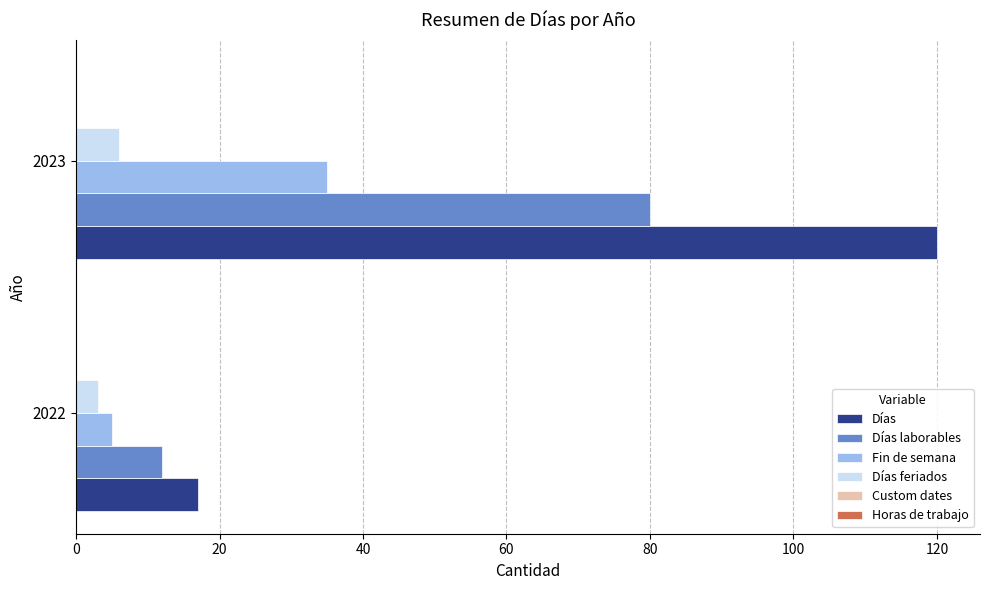

Which series has the widest spread of values?

Días